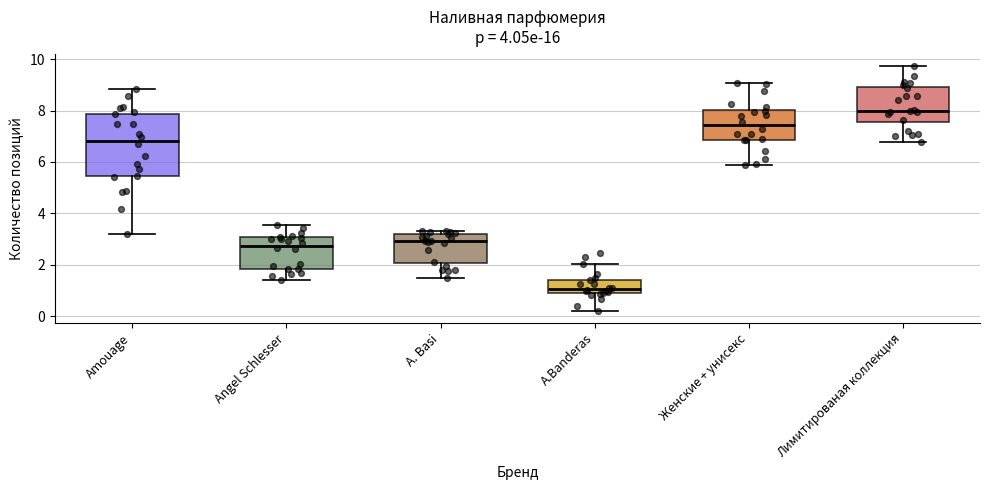

Which box has the highest median line?

Лимитированая коллекция